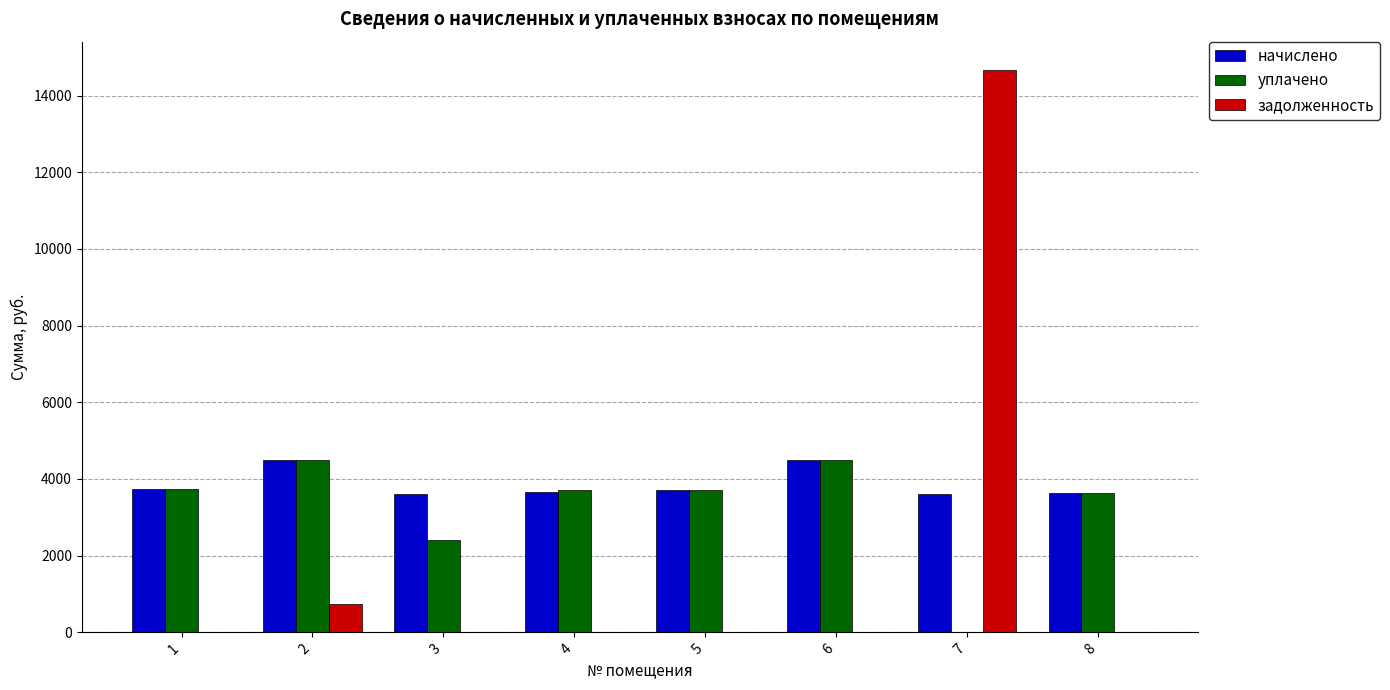

At which category is the sum across all series the highest?

7